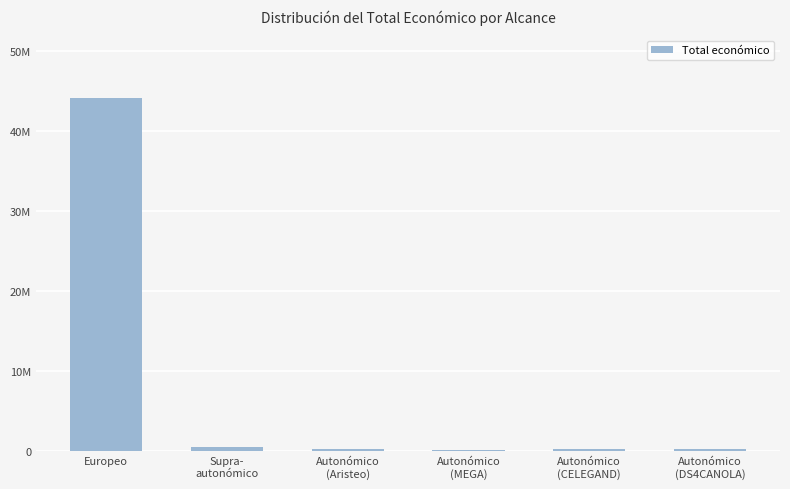

List the labels in order of value, smallest first.

Autonómico
(MEGA), Autonómico
(Aristeo), Autonómico
(DS4CANOLA), Autonómico
(CELEGAND), Supra-
autonómico, Europeo